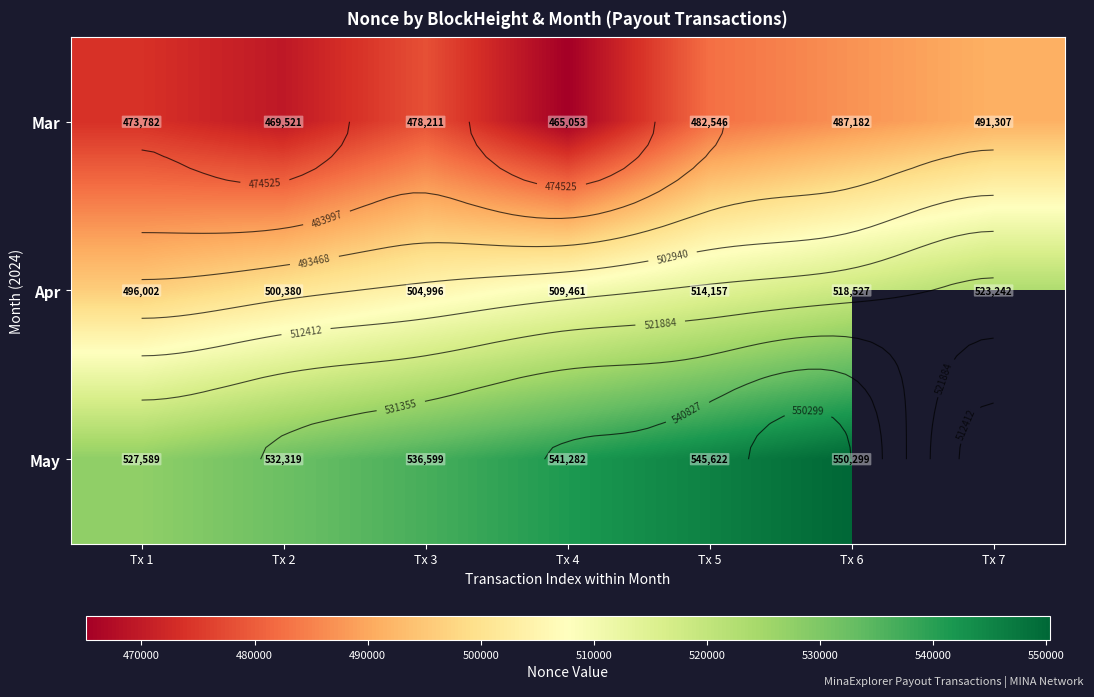

Between Tx 1 and Tx 3, which series saw the biggest shift?

May